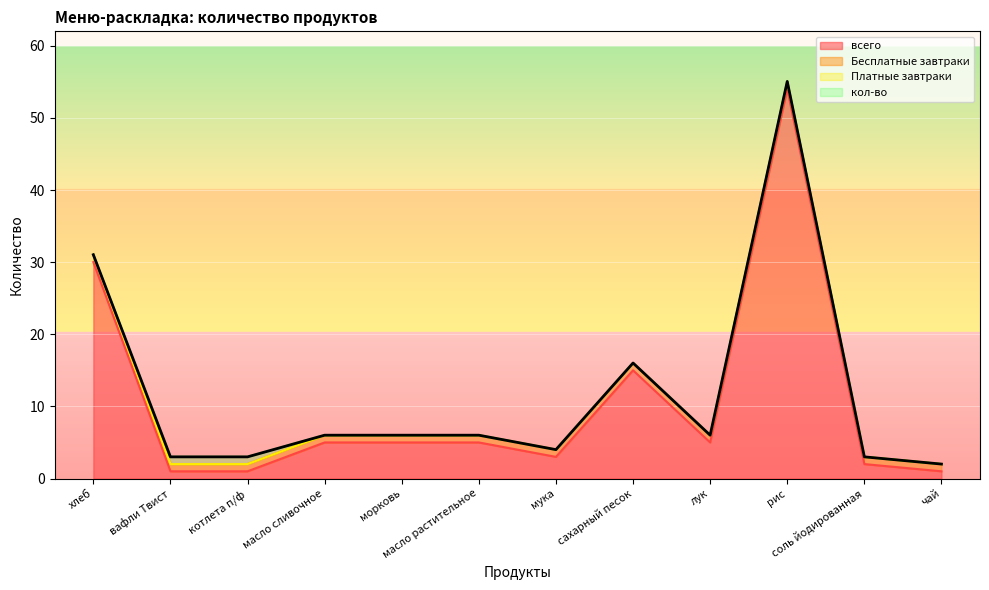

Reading left to right, list all the values displayed in this chart.

Бесплатные завтраки: 1.0	1.0	1.0	1.0	1.0	1.0	1.0	1.0	1.0	1.0	1.0	1.0
Платные завтраки: 0.0	0.0	0.0	0.0	0.0	0.0	0.0	0.0	0.0	0.0	0.0	0.0
кол-во: 0.0	1.0	1.0	0.0	0.0	0.0	0.0	0.0	0.0	0.1	0.0	0.0
всего: 30.0	1.0	1.0	5.0	5.0	5.0	3.0	15.0	5.0	54.0	2.0	1.0